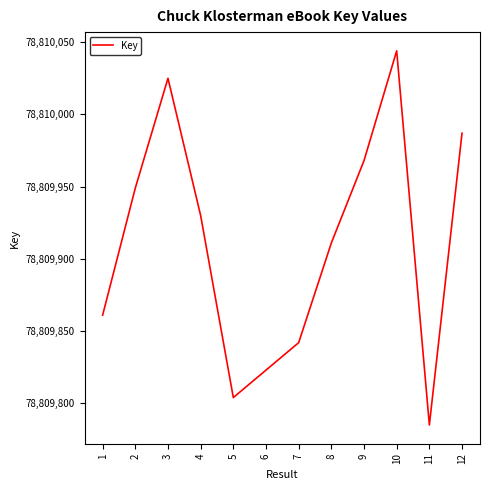

What is the difference between the values at 5 and 1?

57